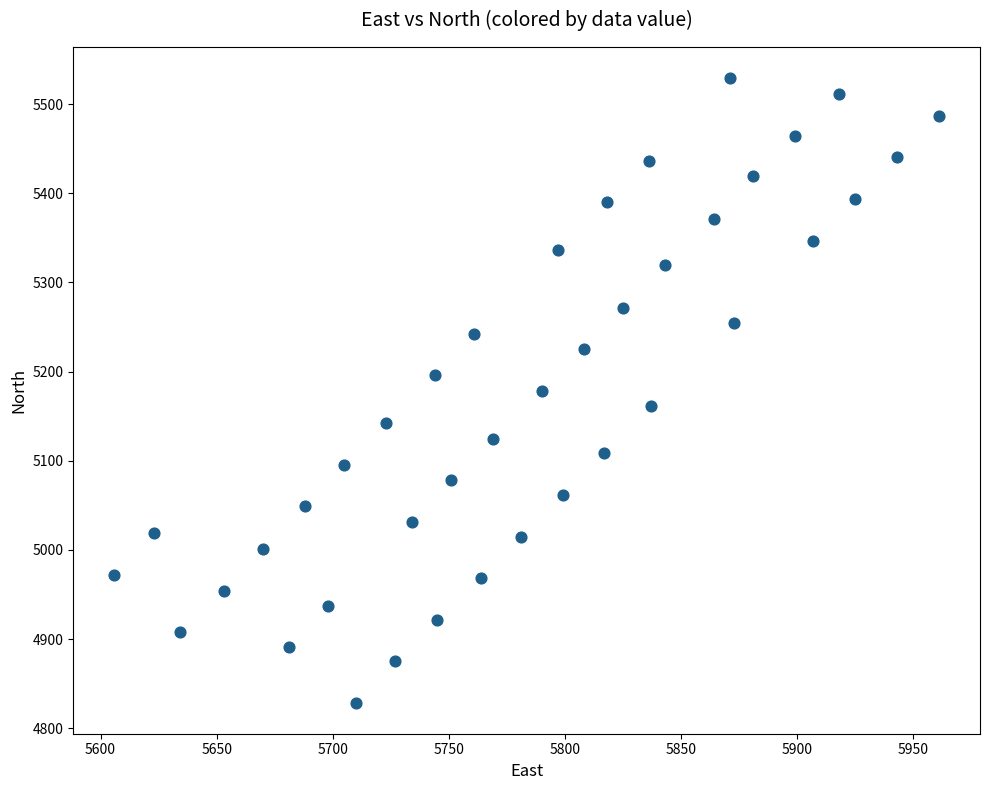

What is the range of Y values (max minus min)?

700